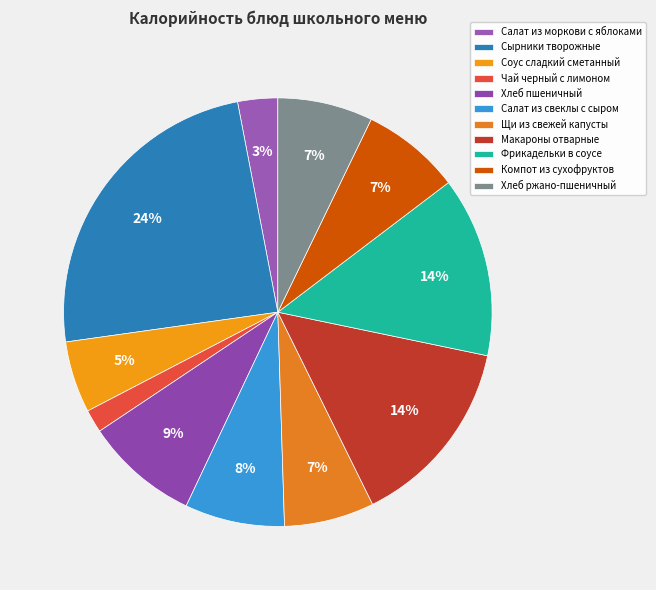

Which slice is the smallest?

Чай черный с лимоном